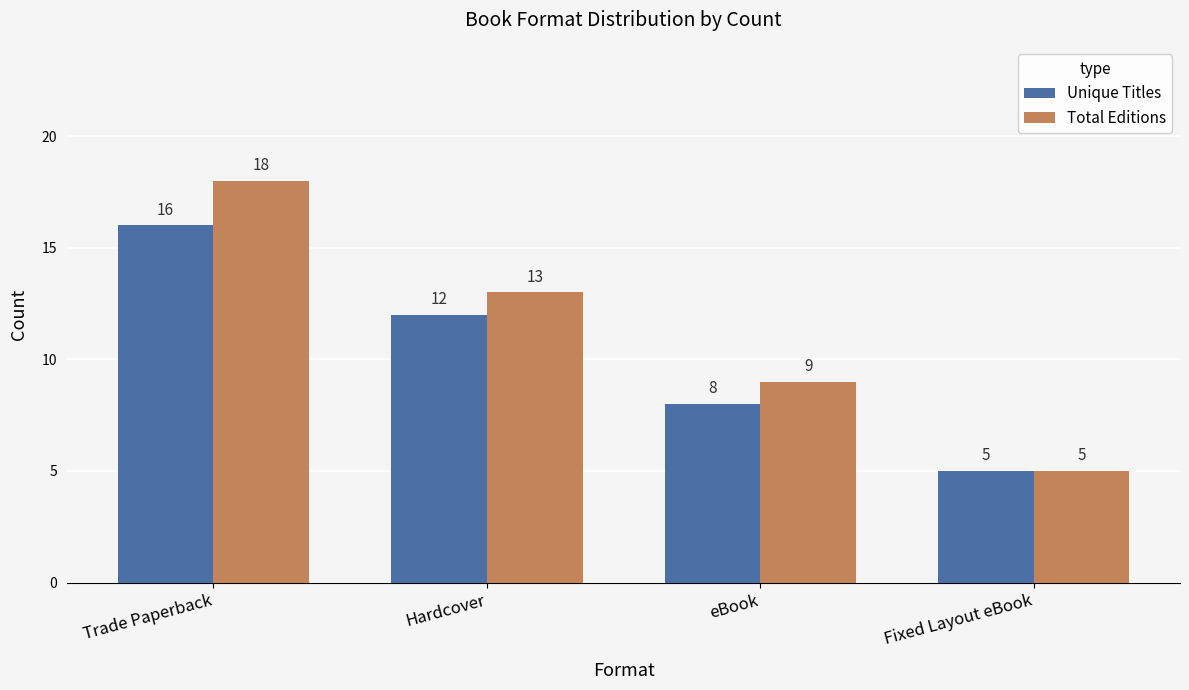

List the series in order of their peak value, lowest first.

Unique Titles, Total Editions